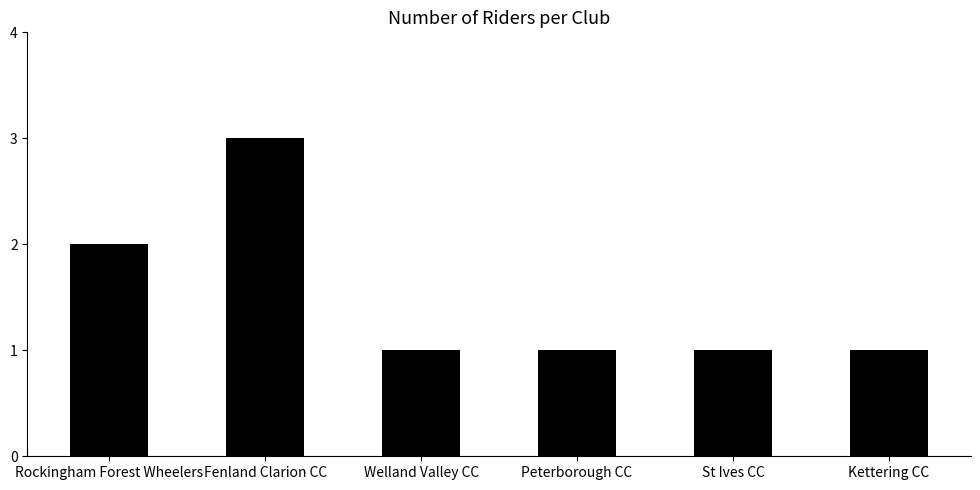

What is the value of the 4th bar from the left?

1